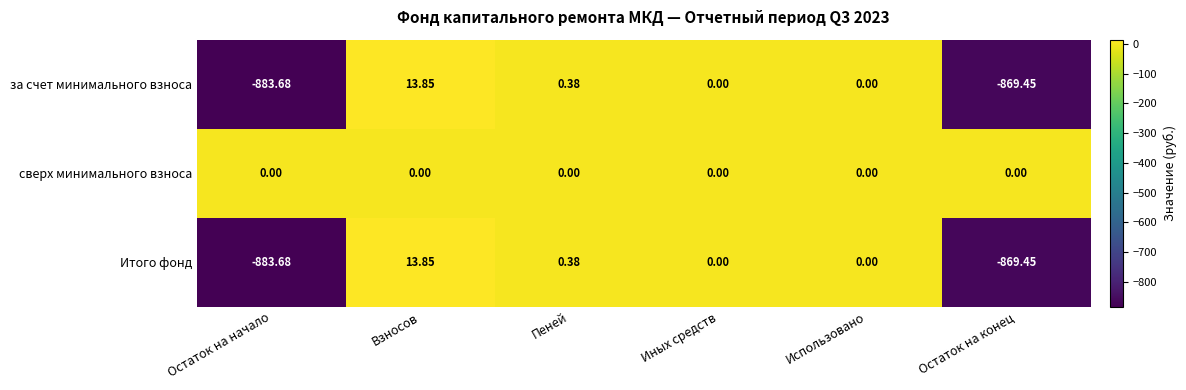

How many data points in Итого фонд are less than 0?

2